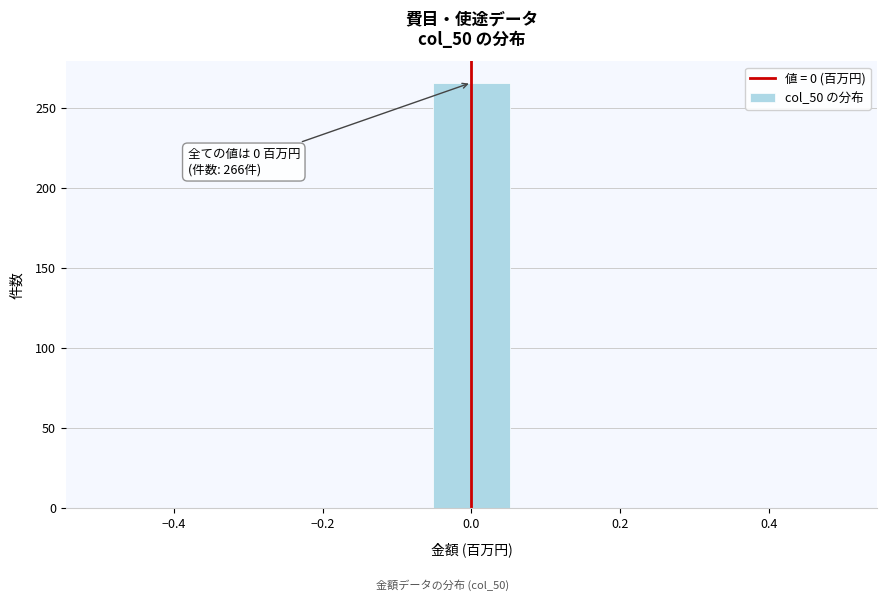

Which range on the x-axis has the tallest bar?

-0.06 to 0.06